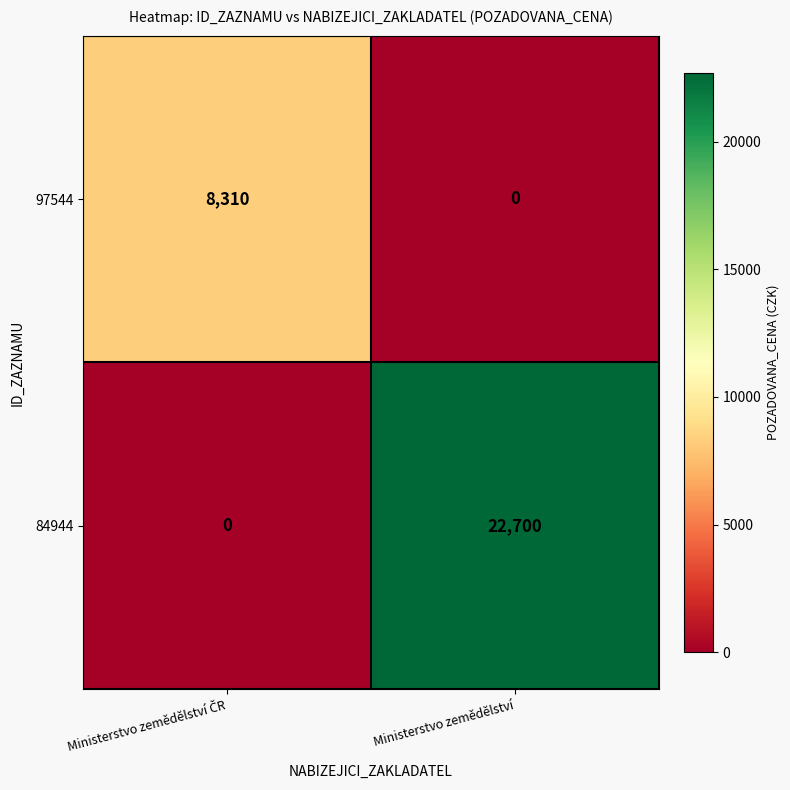

Which series has the largest range (max minus min)?

84944